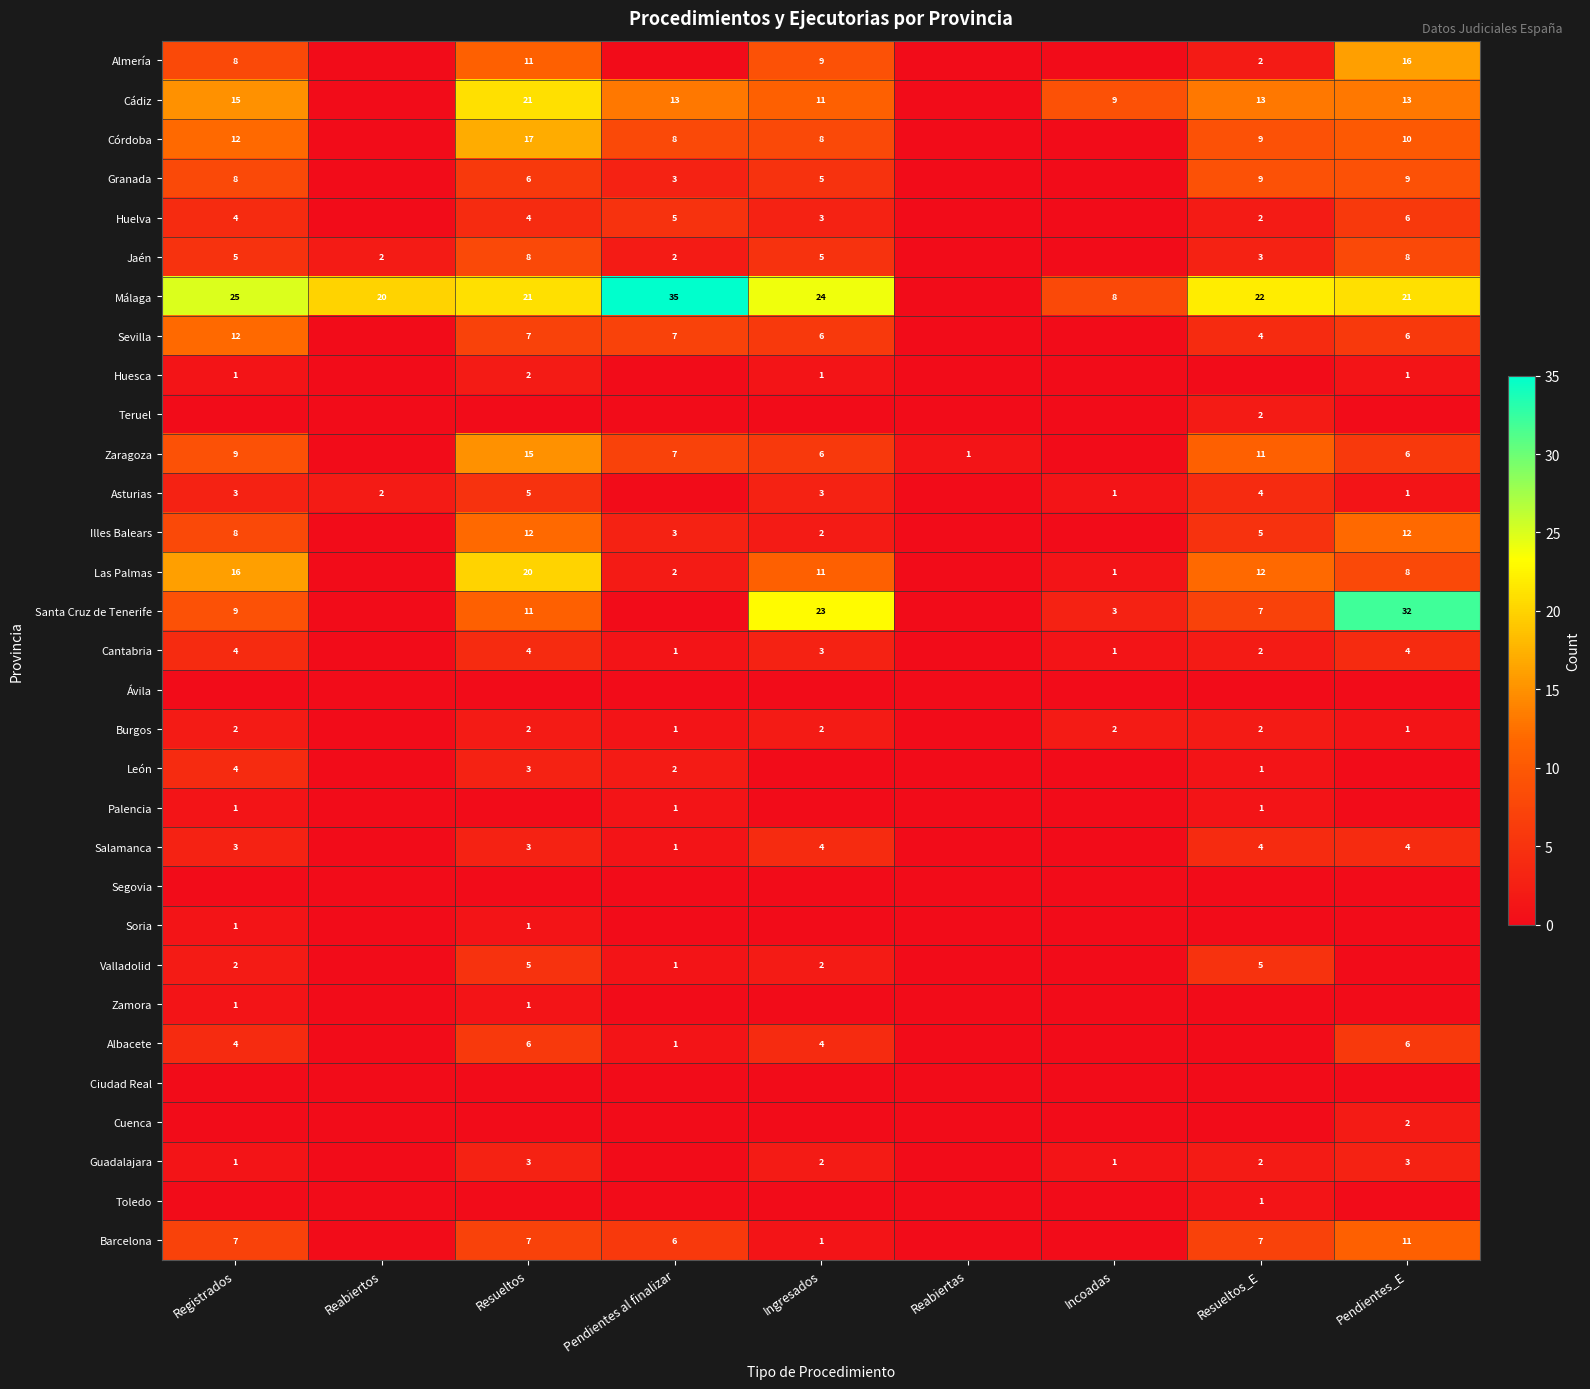

What is the difference between the Granada values at Pendientes_E and Ingresados?

4